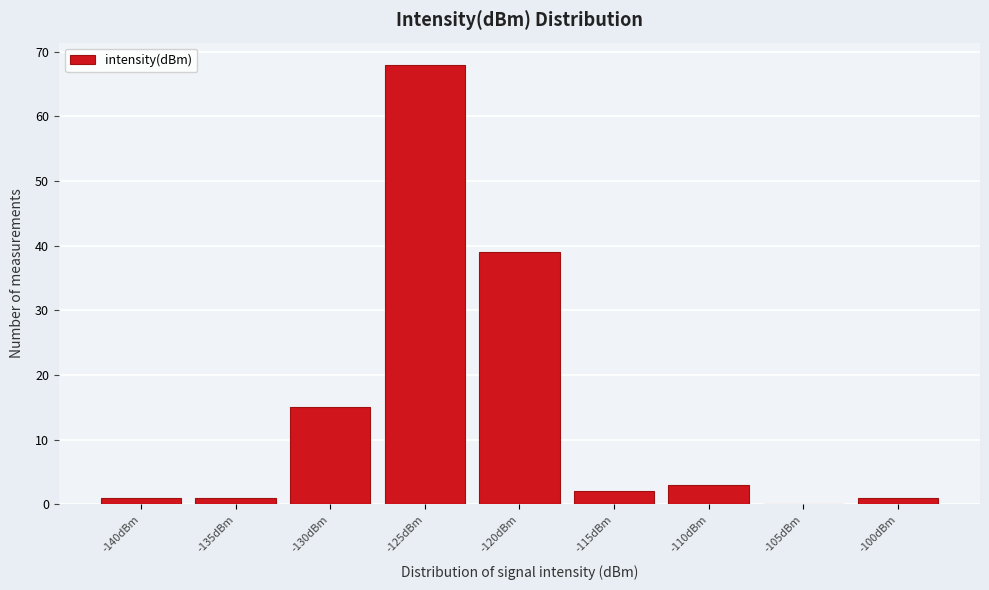

Reading right to left, extract all data points from this chart.

-100dBm=1	-105dBm=0	-110dBm=3	-115dBm=2	-120dBm=39	-125dBm=68	-130dBm=15	-135dBm=1	-140dBm=1